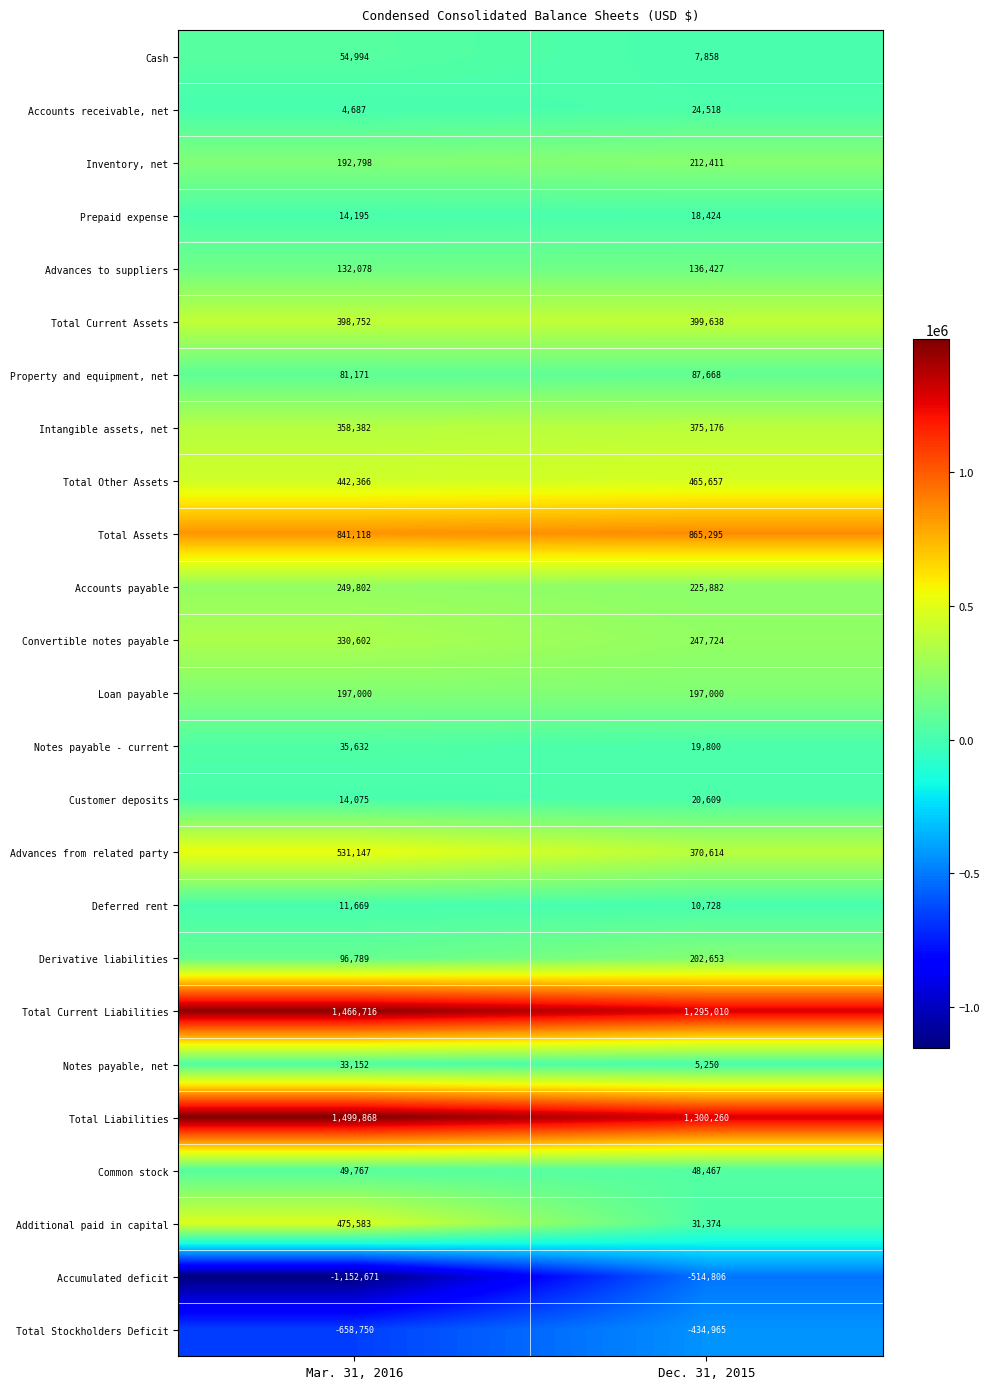

What is the sum of the Loan payable values at Dec. 31, 2015 and Mar. 31, 2016?

394000